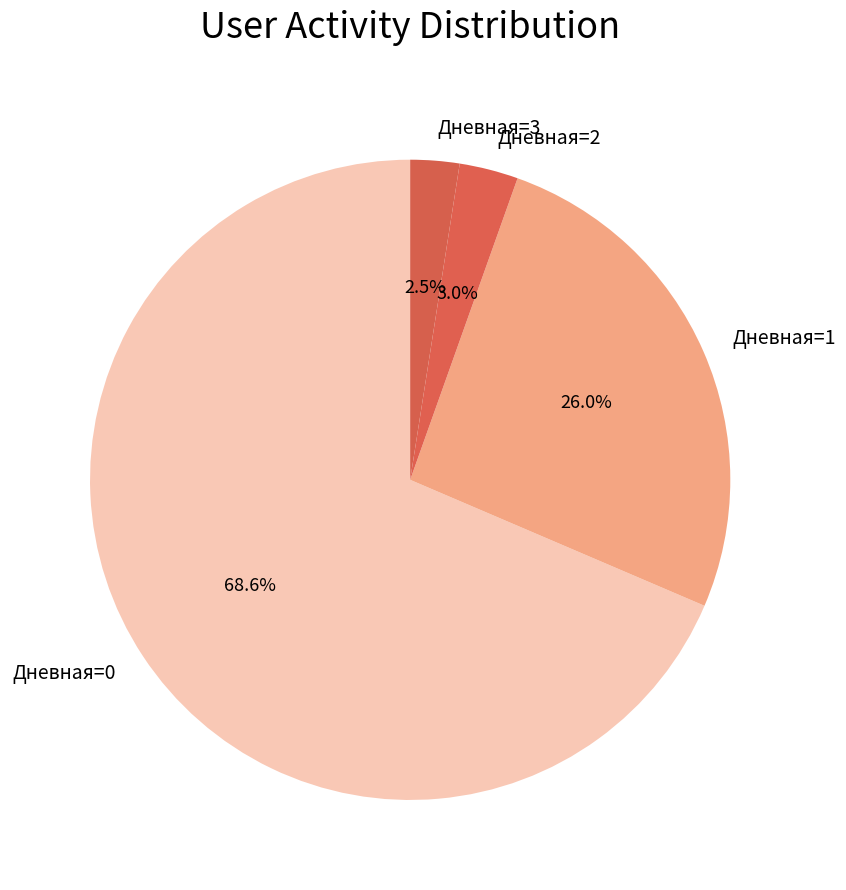

Is there any slice that represents more than half of the pie?

Yes